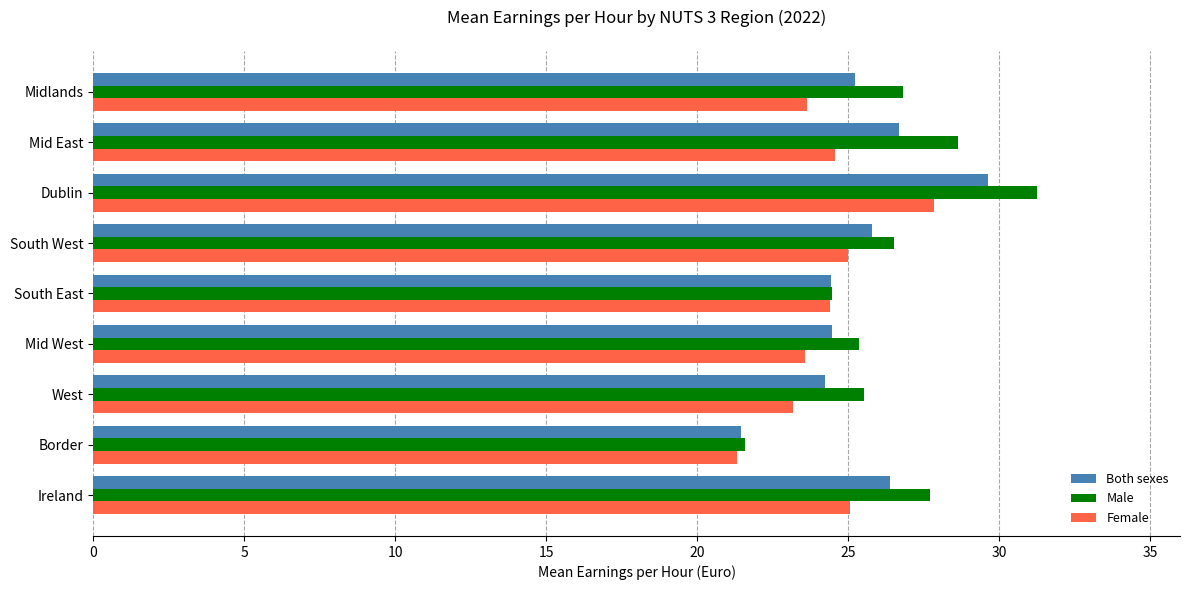

The Female series shows 10.9 at Mid West. True or false?

False